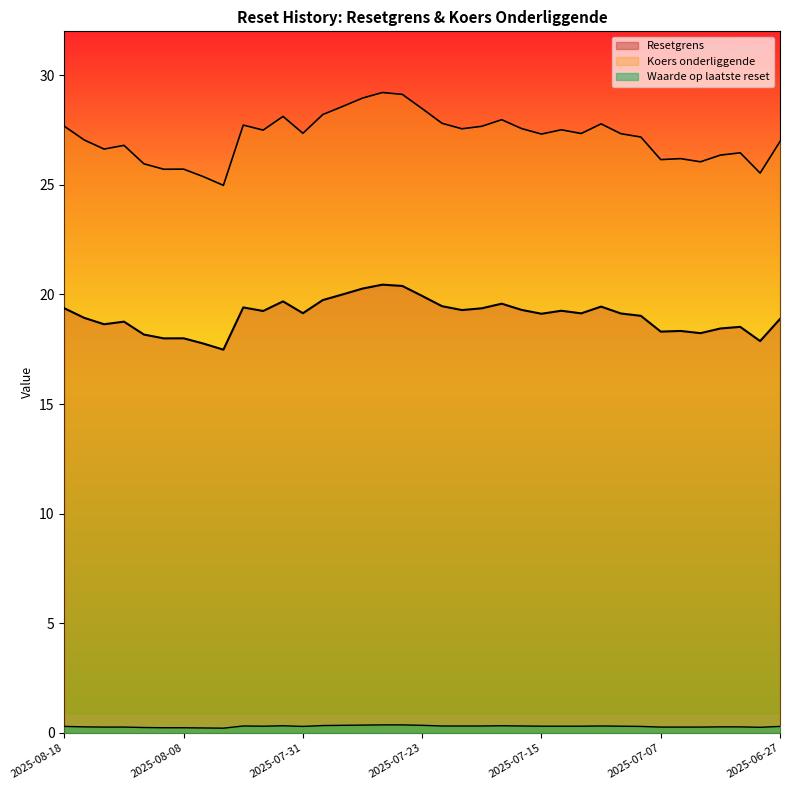

True or false: Koers onderliggende and Waarde op laatste reset intersect in this chart.

False